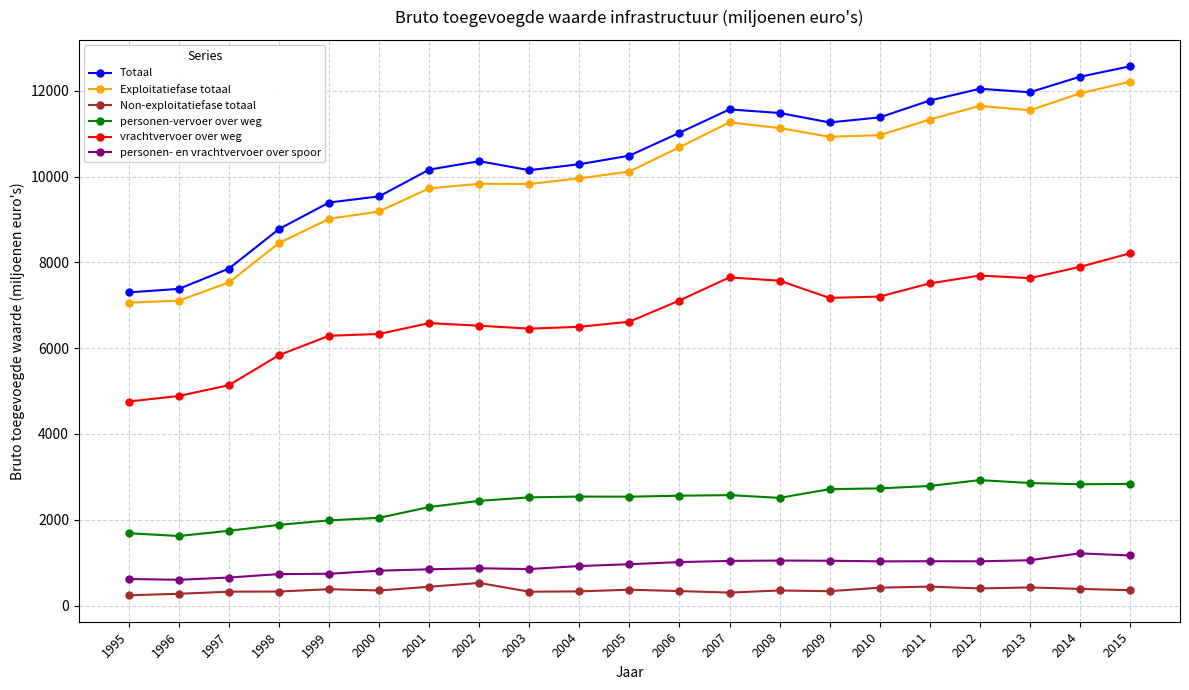

Is it true that personen- en vrachtvervoer over spoor equals 963 at 2005?

True